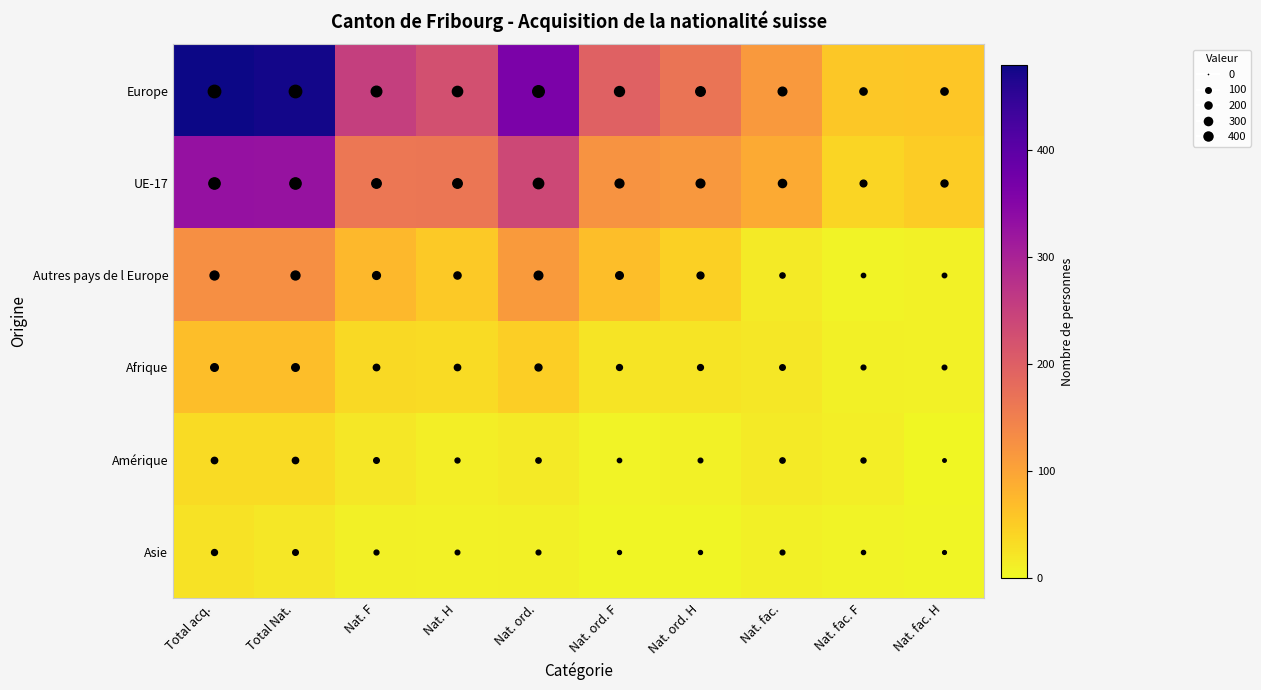

Reading left to right, transcribe all the data shown in this chart.

Europe: Total acq.=479	Total Nat.=475	Nat. F=252	Nat. H=223	Nat. ord.=362	Nat. ord. F=196	Nat. ord. H=166	Nat. fac.=113	Nat. fac. F=56	Nat. fac. H=57
UE-17: Total acq.=329	Total Nat.=326	Nat. F=162	Nat. H=164	Nat. ord.=236	Nat. ord. F=121	Nat. ord. H=115	Nat. fac.=90	Nat. fac. F=41	Nat. fac. H=49
Autres pays de l Europe: Total acq.=127	Total Nat.=127	Nat. F=74	Nat. H=53	Nat. ord.=112	Nat. ord. F=67	Nat. ord. H=45	Nat. fac.=15	Nat. fac. F=7	Nat. fac. H=8
Afrique: Total acq.=67	Total Nat.=66	Nat. F=34	Nat. H=32	Nat. ord.=47	Nat. ord. F=24	Nat. ord. H=23	Nat. fac.=19	Nat. fac. F=10	Nat. fac. H=9
Amérique: Total acq.=33	Total Nat.=32	Nat. F=20	Nat. H=12	Nat. ord.=16	Nat. ord. F=7	Nat. ord. H=9	Nat. fac.=16	Nat. fac. F=13	Nat. fac. H=3
Asie: Total acq.=25	Total Nat.=20	Nat. F=11	Nat. H=9	Nat. ord.=10	Nat. ord. F=5	Nat. ord. H=5	Nat. fac.=10	Nat. fac. F=6	Nat. fac. H=4